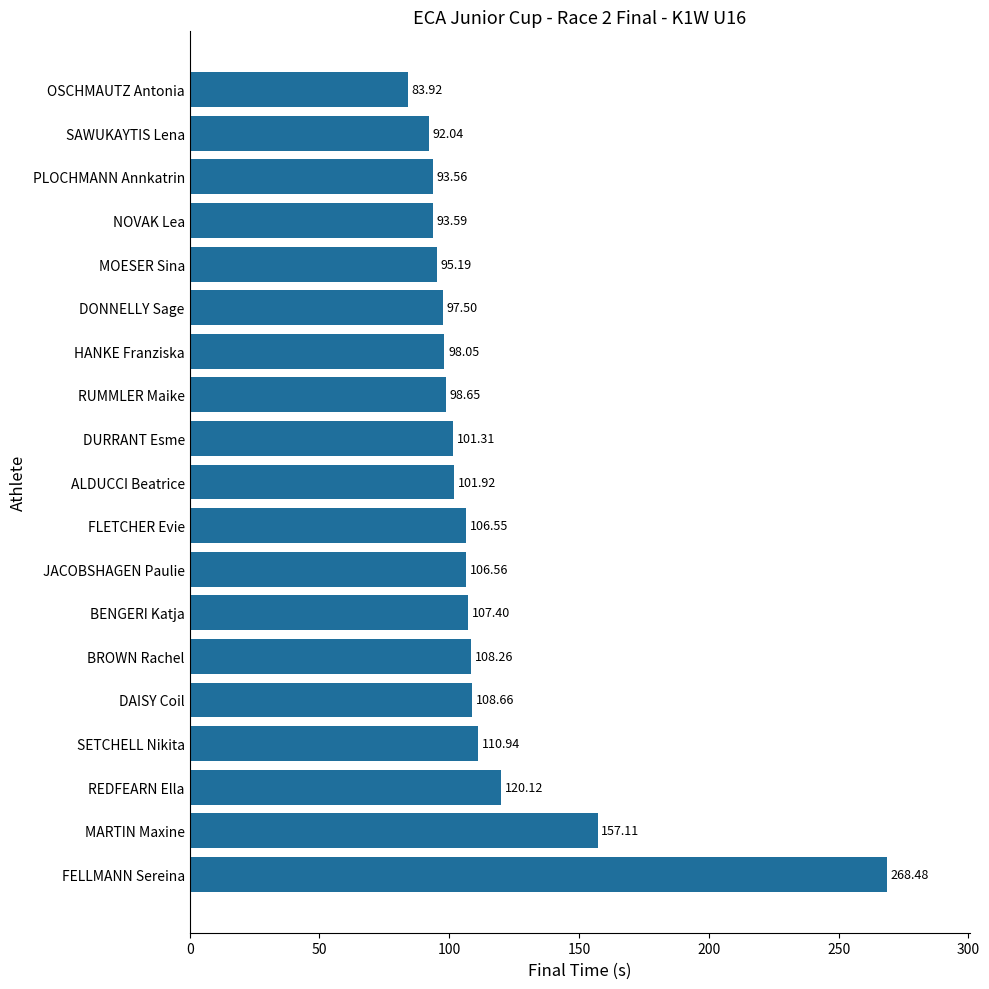

Does the chart contain any negative values?

No